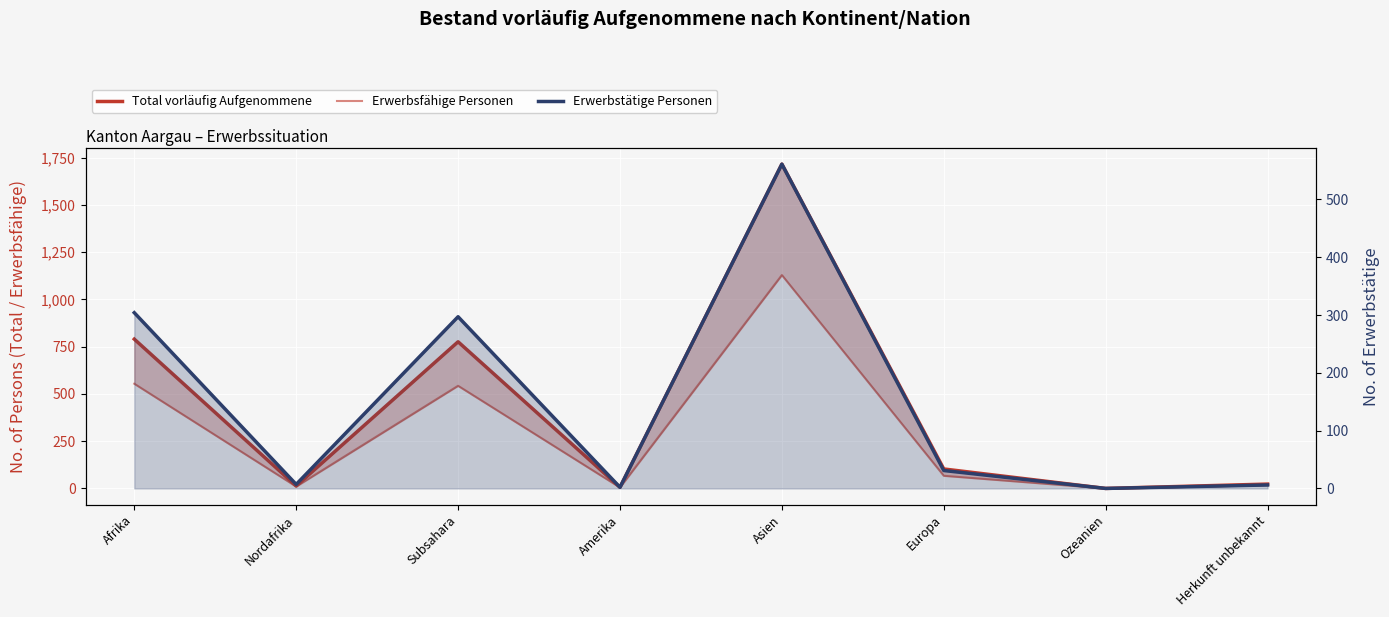

The Erwerbsfähige Personen series shows 22 at Europa. True or false?

False